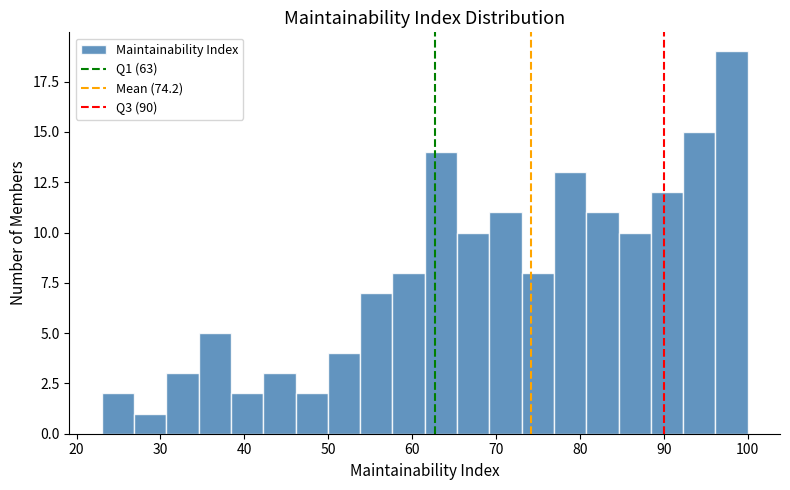

Read against the x-axis, roughly where is the centre of the tallest bar?

98